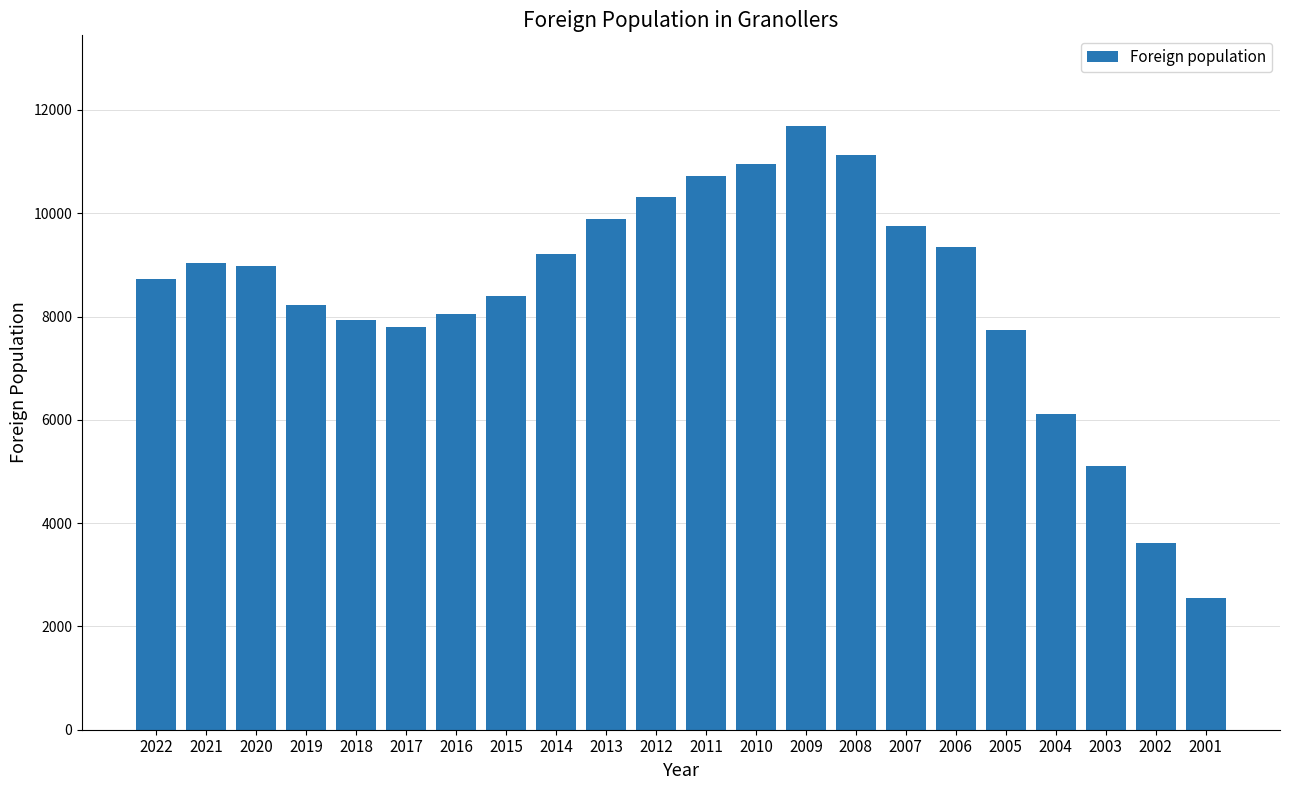

The value at 2008 is 11128. True or false?

True